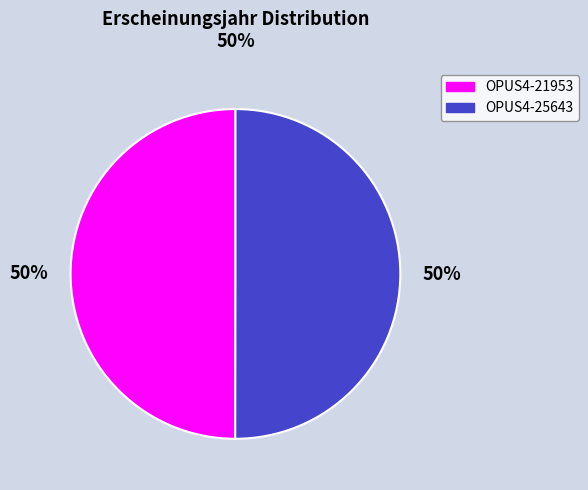

True or false: OPUS4-21953 accounts for 50% of the total.

True